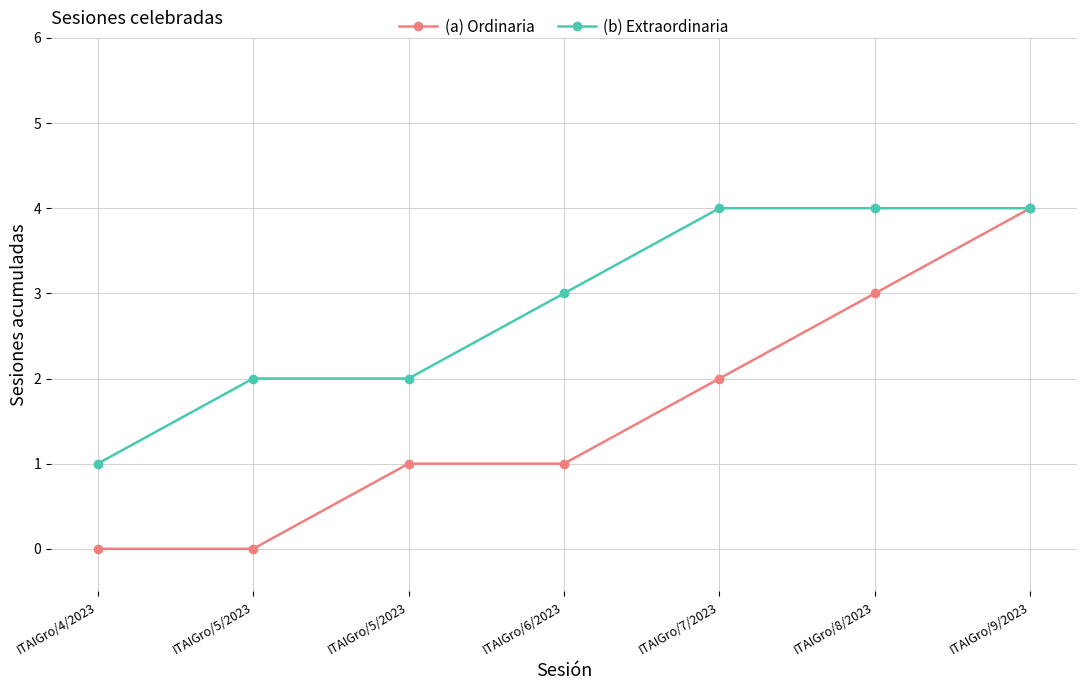

At which label does (b) Extraordinaria first exceed 3?

ITAIGro/7/2023